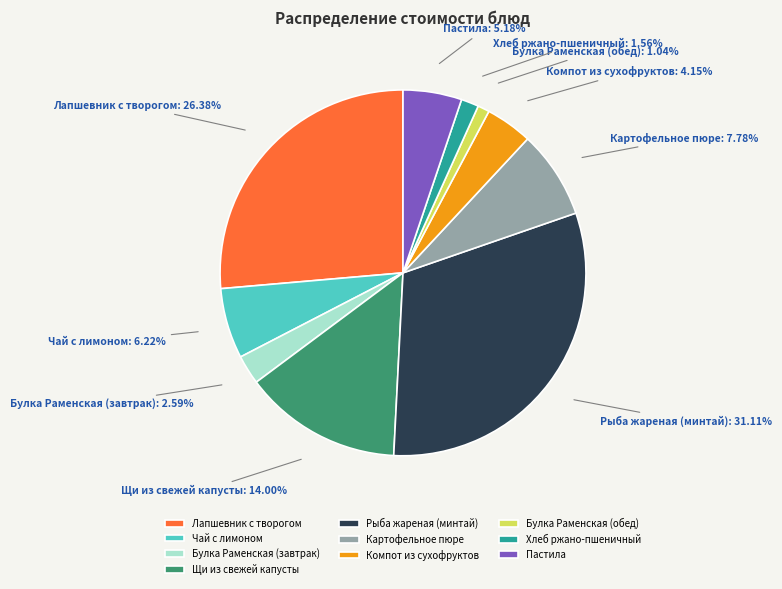

To the nearest percent, what is the difference between the largest and smallest slice percentages?

30%